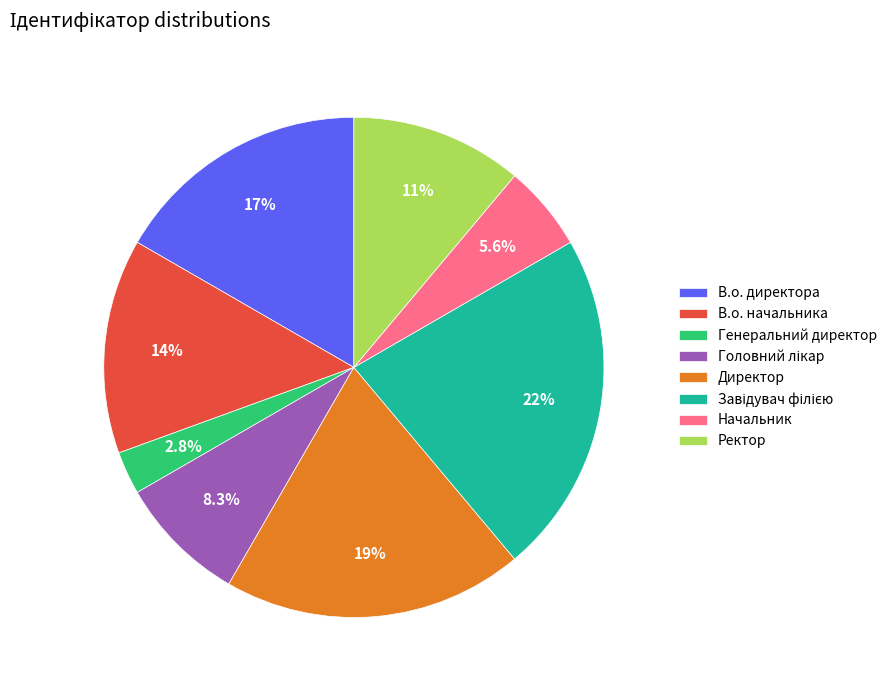

Count the number of slices in the pie.

8